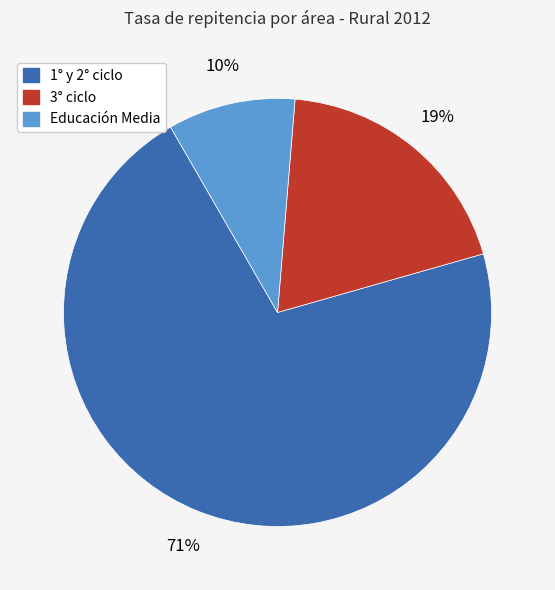

The 3° ciclo slice represents 19% of the pie. True or false?

True